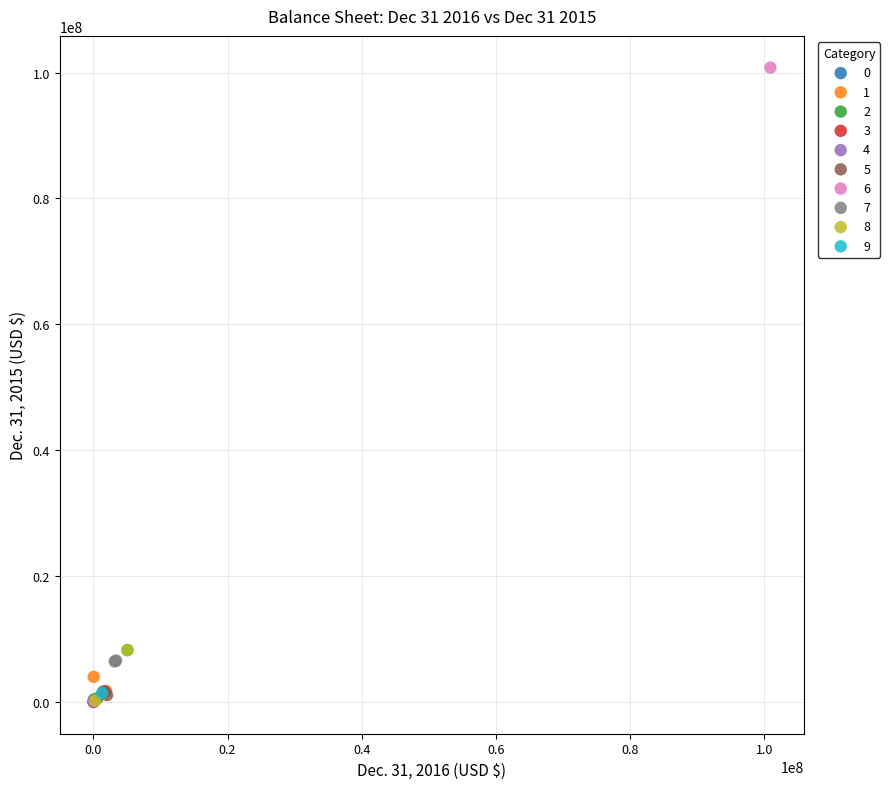

What are all the series names shown in the legend?

0, 1, 2, 3, 4, 5, 6, 7, 8, 9